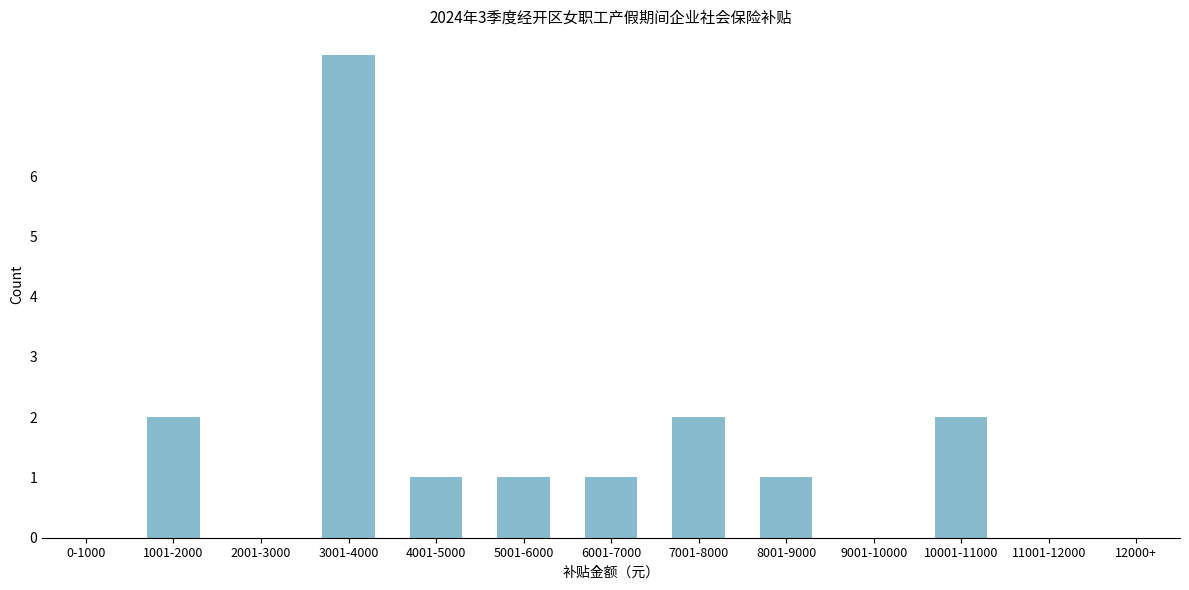

Reading left to right, transcribe all the data shown in this chart.

0-1000=0	1001-2000=2	2001-3000=0	3001-4000=8	4001-5000=1	5001-6000=1	6001-7000=1	7001-8000=2	8001-9000=1	9001-10000=0	10001-11000=2	11001-12000=0	12000+=0